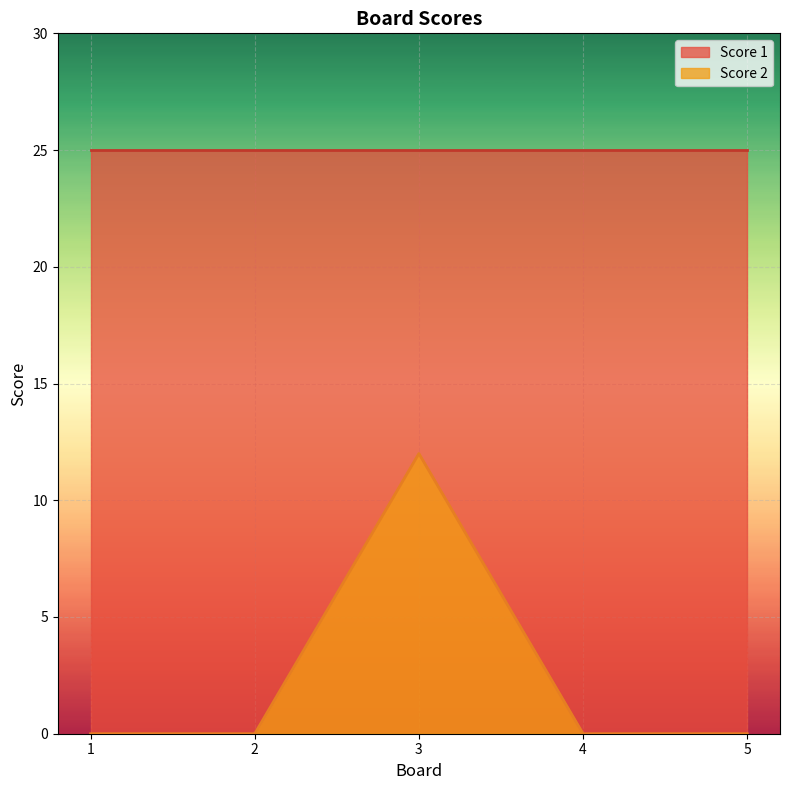

At 3, list the series in order from smallest to largest.

Score 2, Score 1